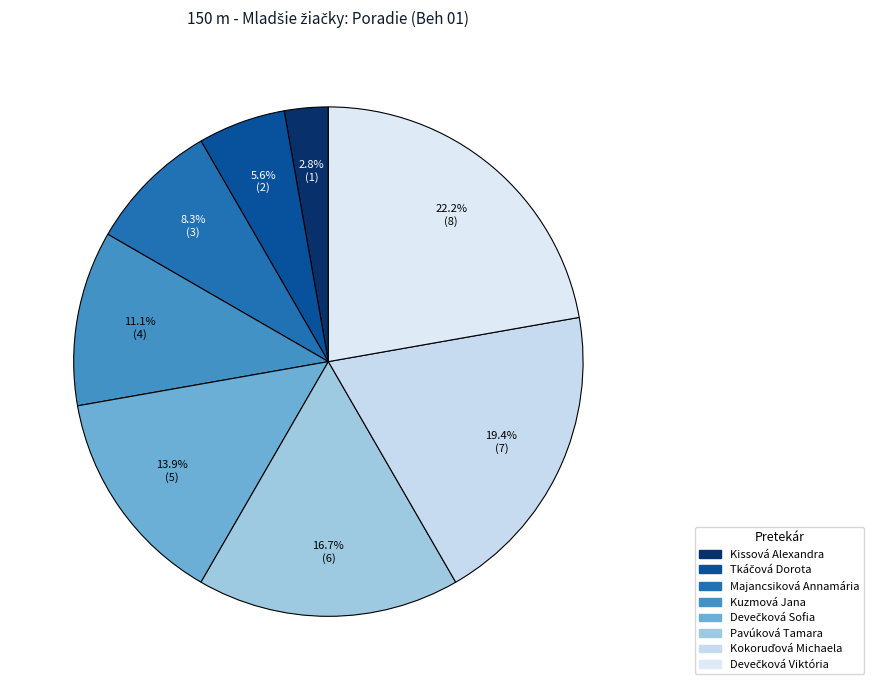

How many slices are in this pie chart?

8